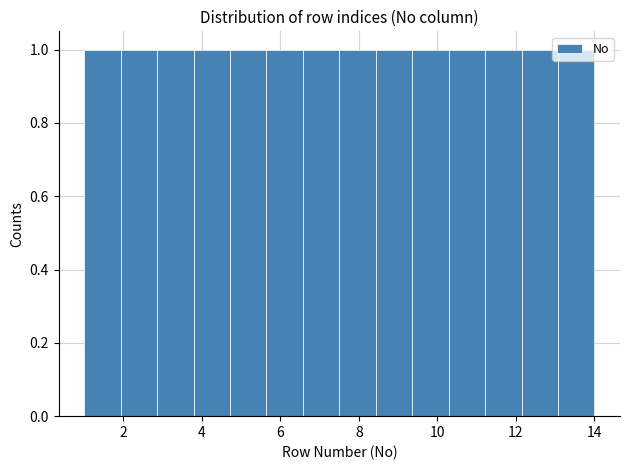

Reading left to right, list every bar in this chart as the range it spans on the x-axis followed by its height. Neither the bar edges nor the heights are printed on the chart, so give them approximately, as read against the axes.

1.0 to 2.0: 1
2.0 to 2.8: 1
2.8 to 3.8: 1
3.8 to 4.8: 1
4.8 to 5.6: 1
5.6 to 6.6: 1
6.6 to 7.6: 1
7.6 to 8.4: 1
8.4 to 9.4: 1
9.4 to 10.2: 1
10.2 to 11.2: 1
11.2 to 12.2: 1
12.2 to 13.0: 1
13.0 to 14.0: 1